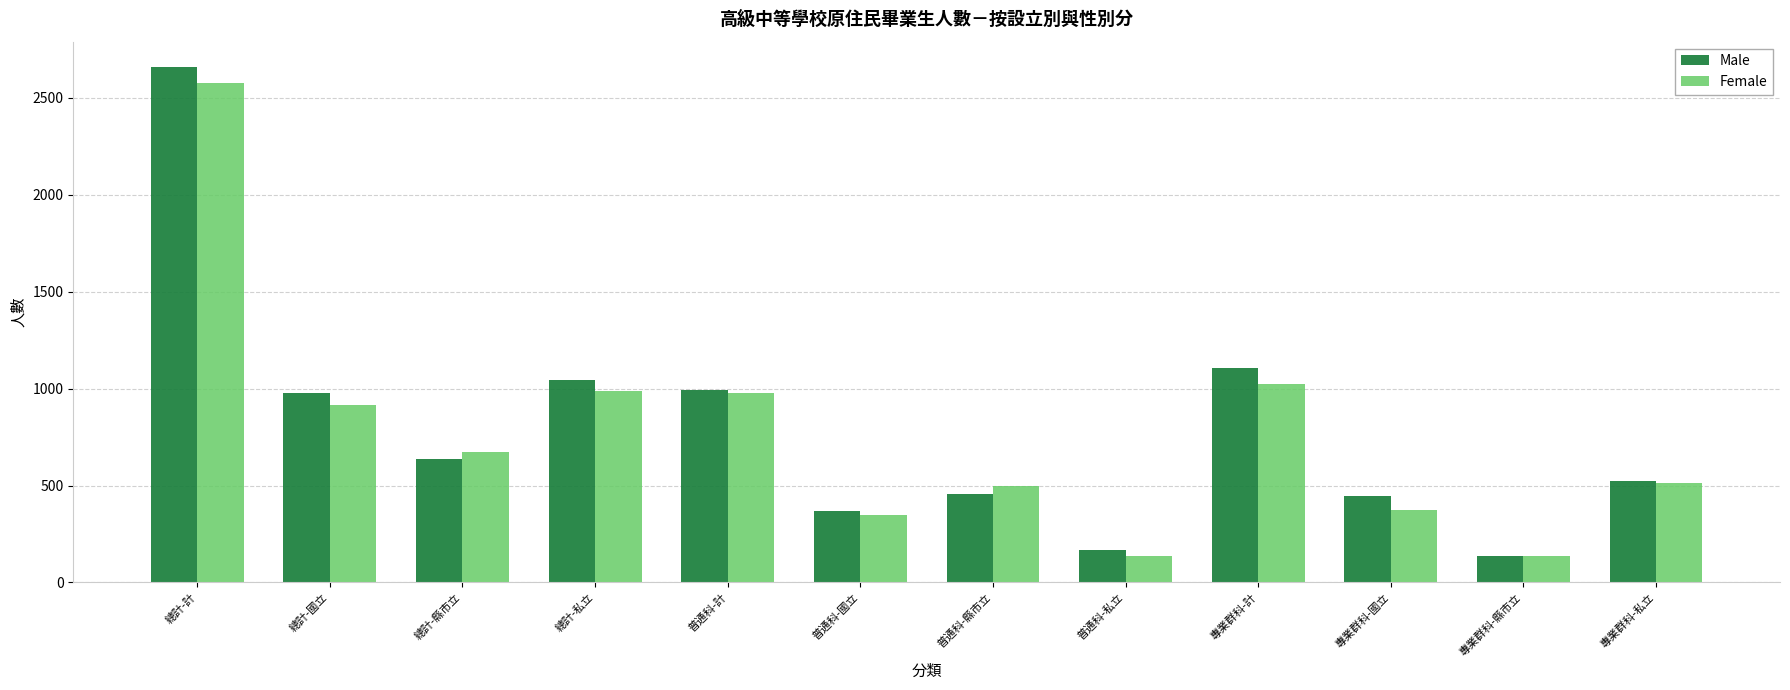

True or false: Male has a value of 66 at 普通科-私立.

False